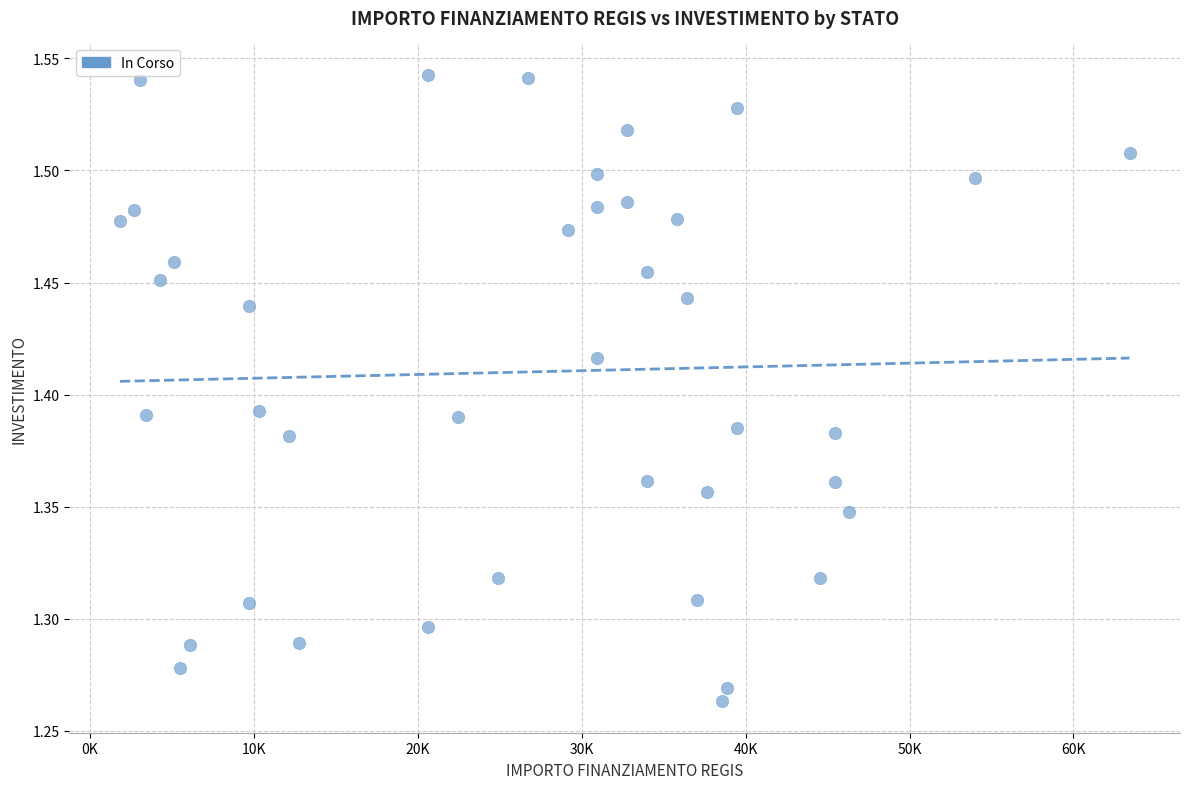

What is the range of X values (max minus min)?

61597.0